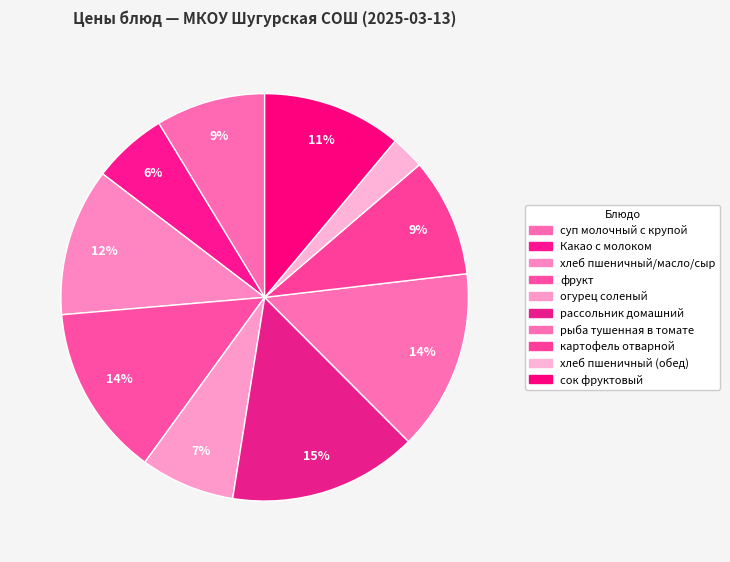

Count the number of slices in the pie.

10